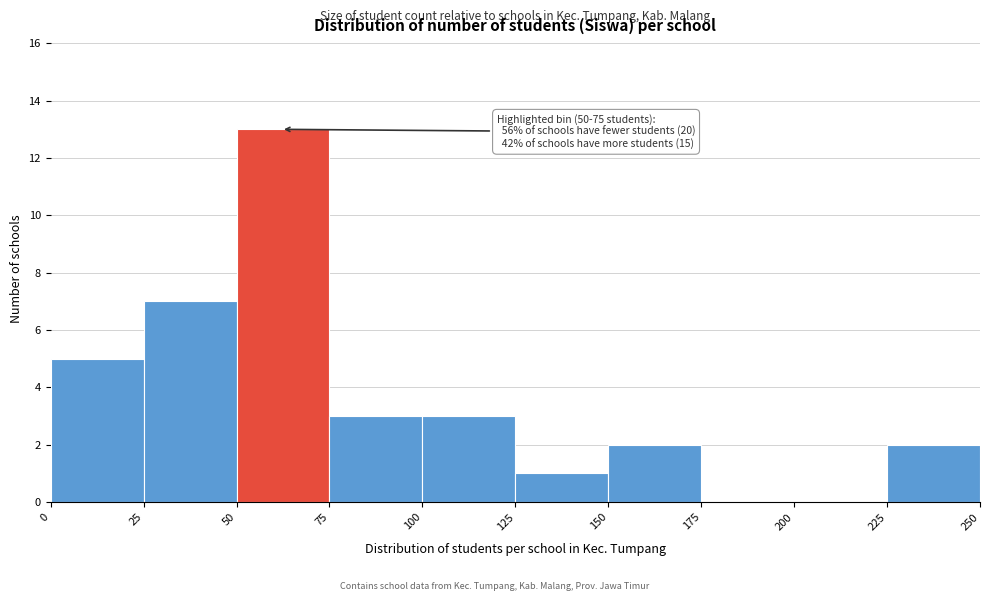

Which range on the x-axis has the tallest bar?

50 to 75